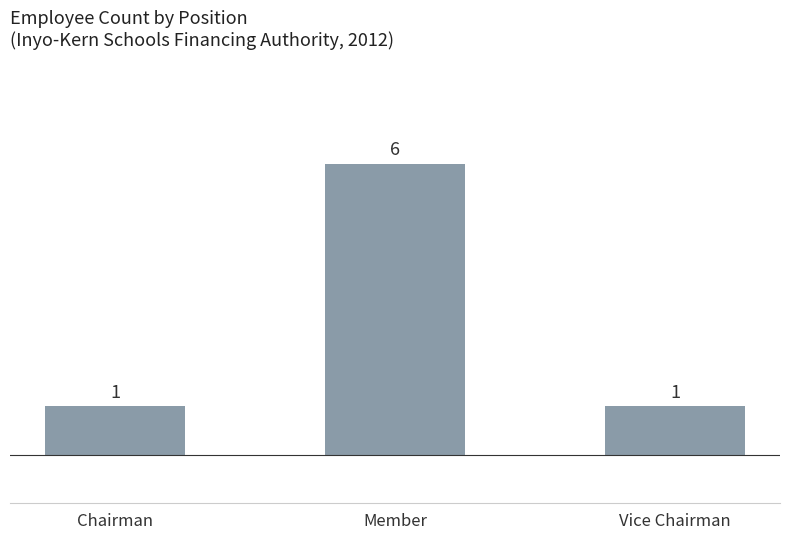

Reading left to right, transcribe all the data shown in this chart.

Chairman=1	Member=6	Vice Chairman=1